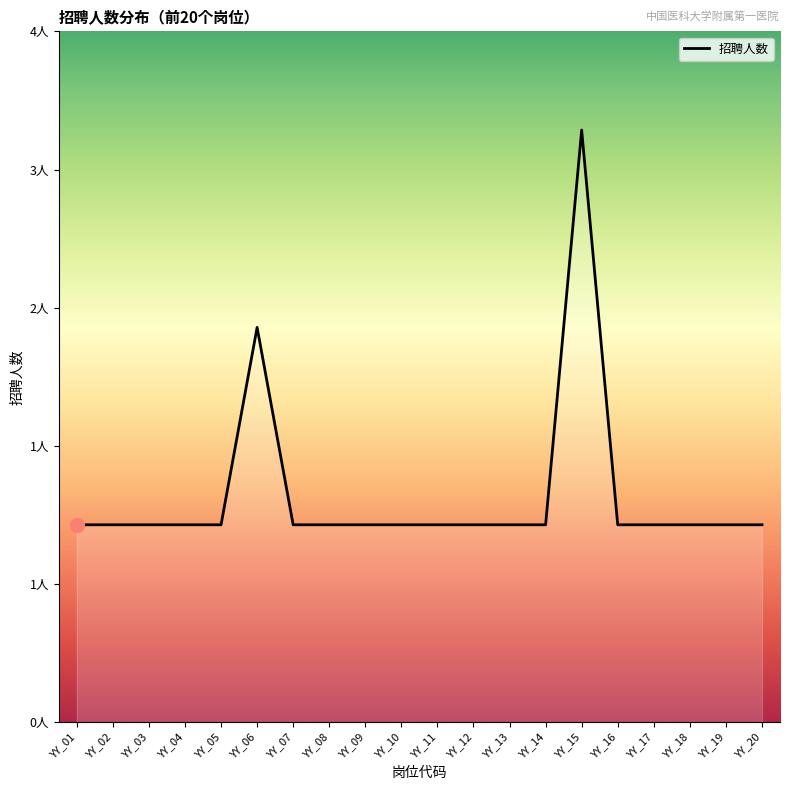

Does the chart have visible grid lines?

No